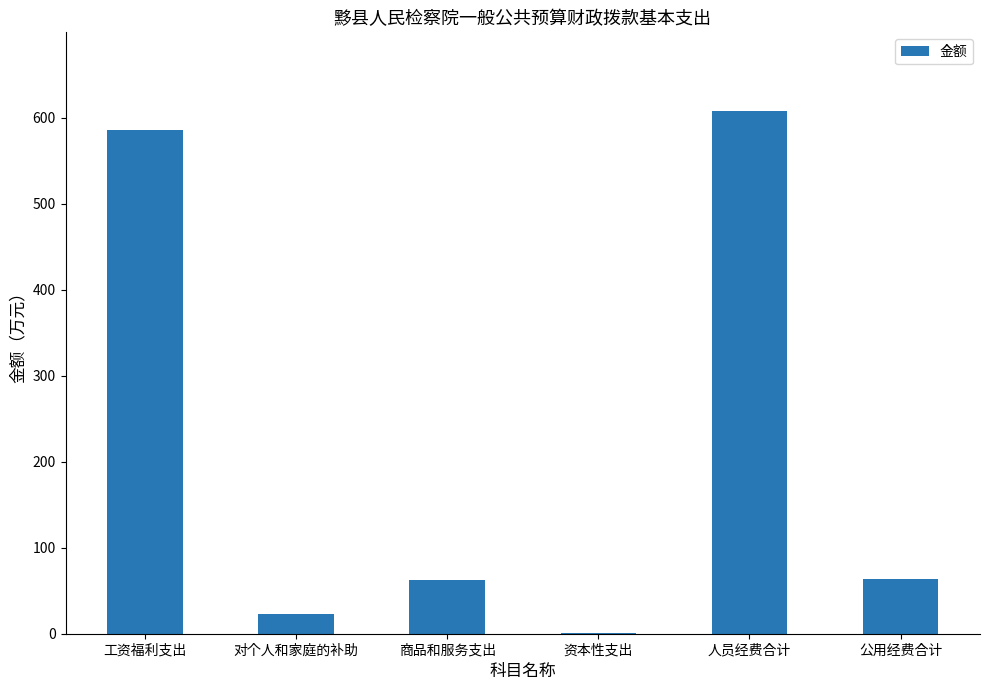

Between 人员经费合计 and 商品和服务支出, which is larger?

人员经费合计